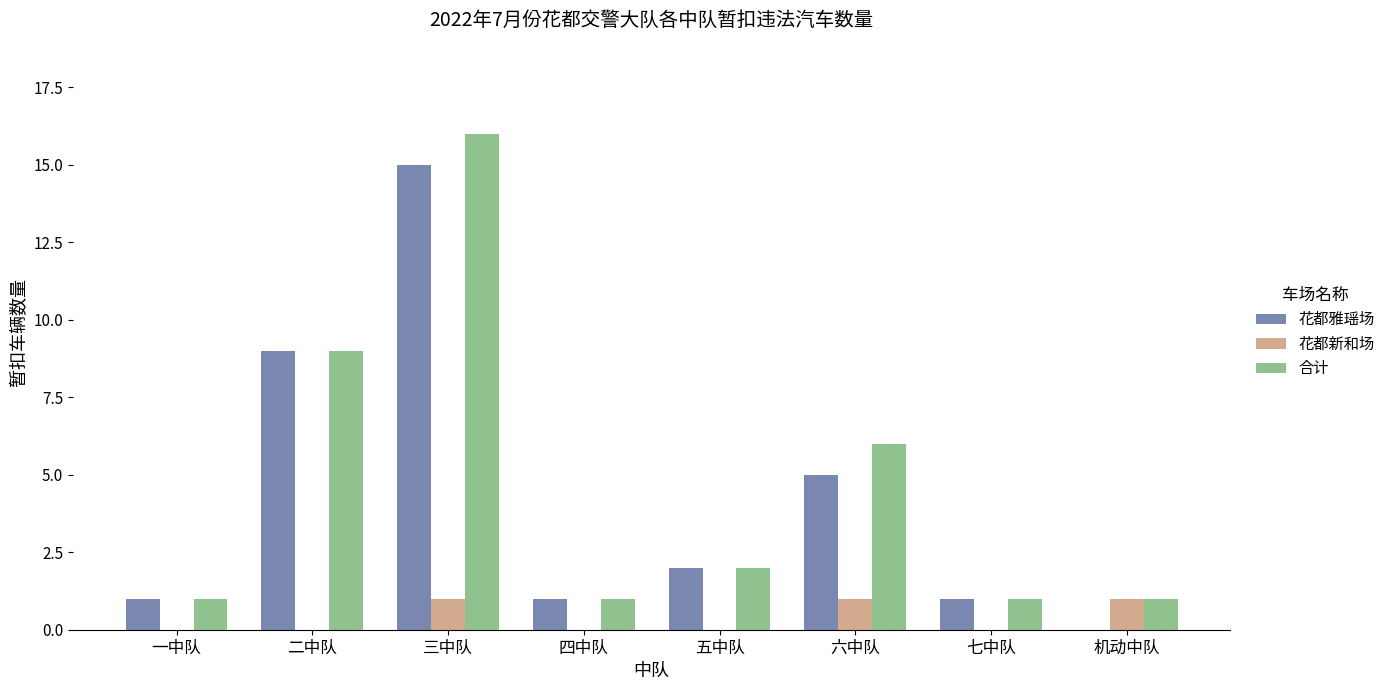

Where does the 花都雅瑶场 series first go above 2?

二中队